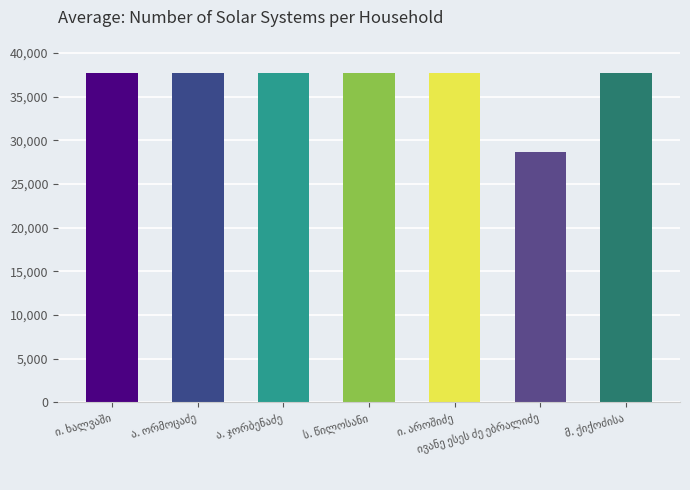

What is the average value?

36448